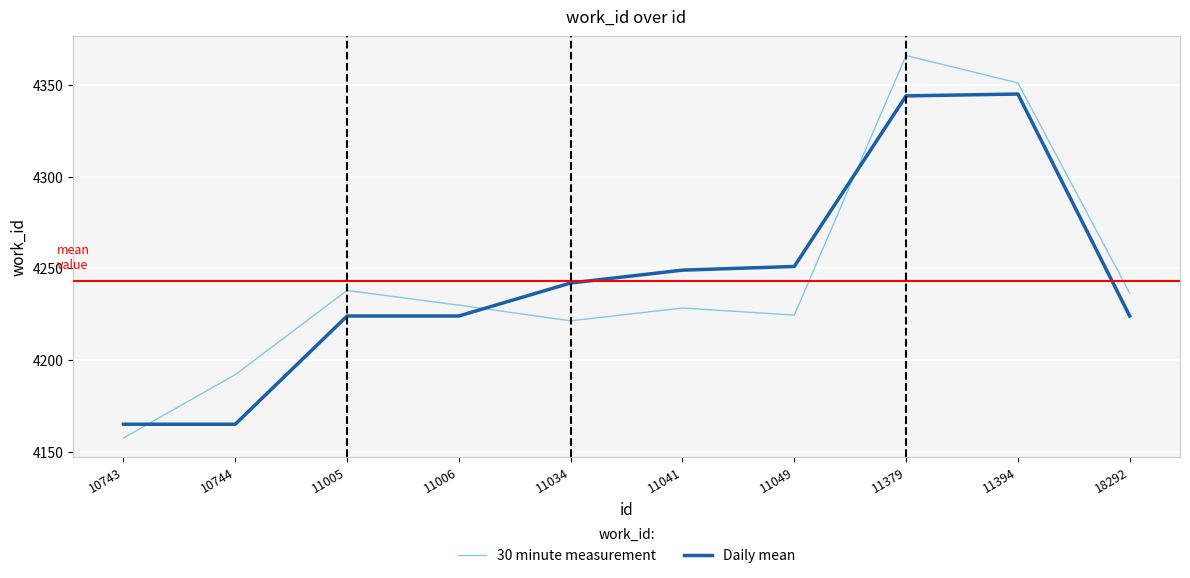

What are all the series names shown in the legend?

30 minute measurement, Daily mean